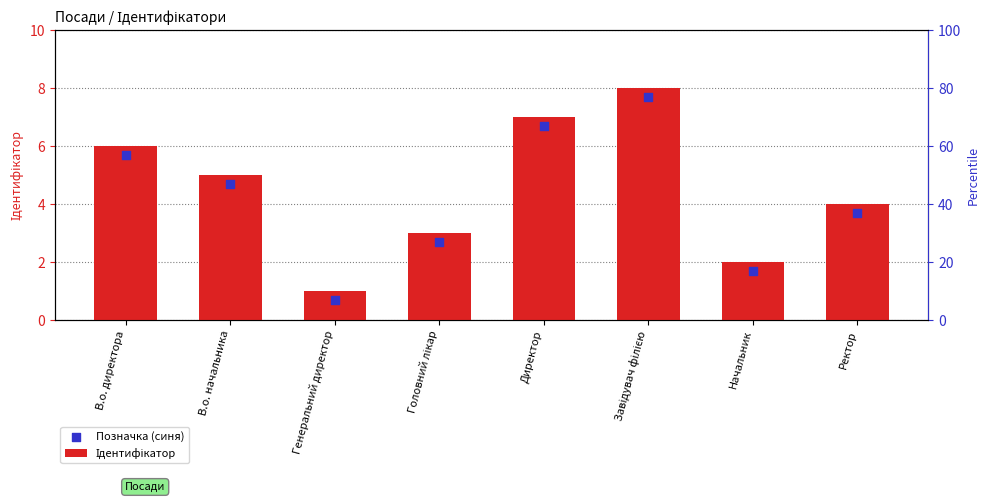

Is the value of Ідентифікатор at Головний лікар greater than the value of Позначка (синя) at В.о. директора?

No